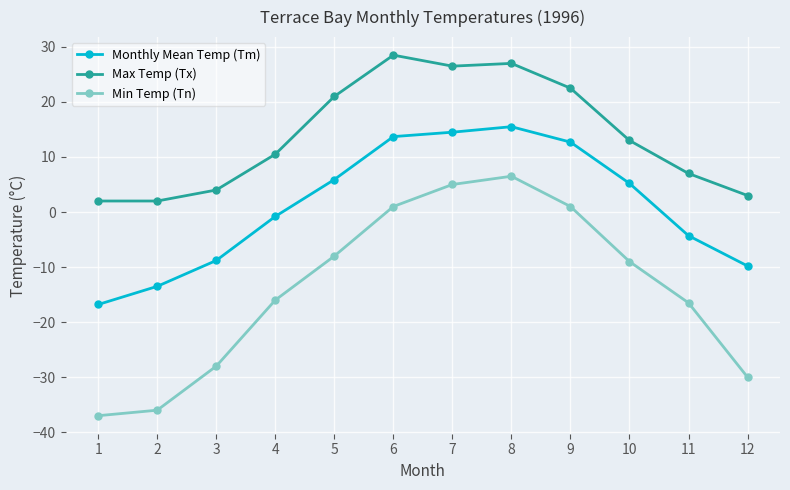

The Min Temp (Tn) series shows -9.0 at 10. True or false?

True